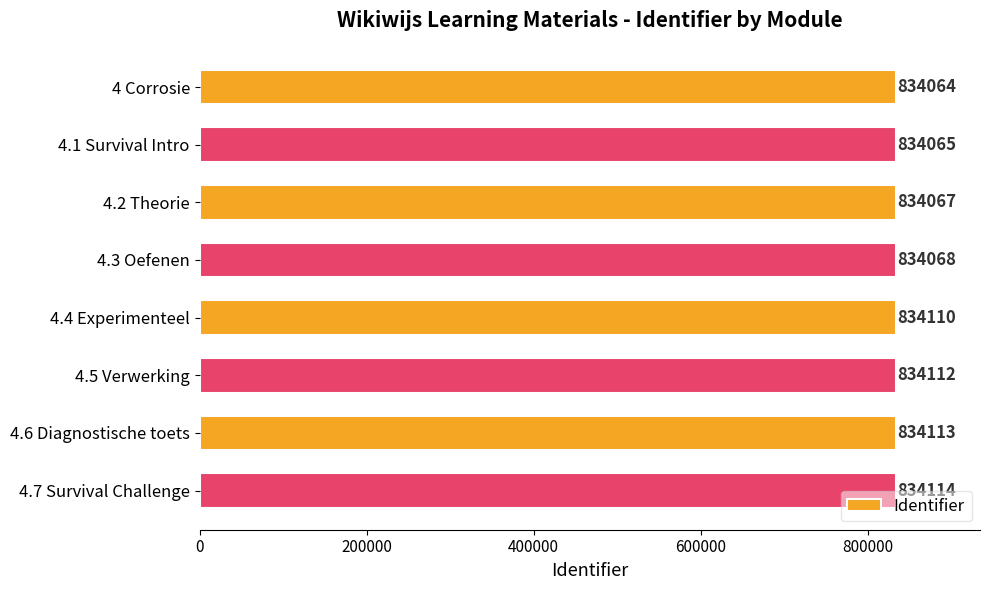

What is the smallest value displayed?

834064